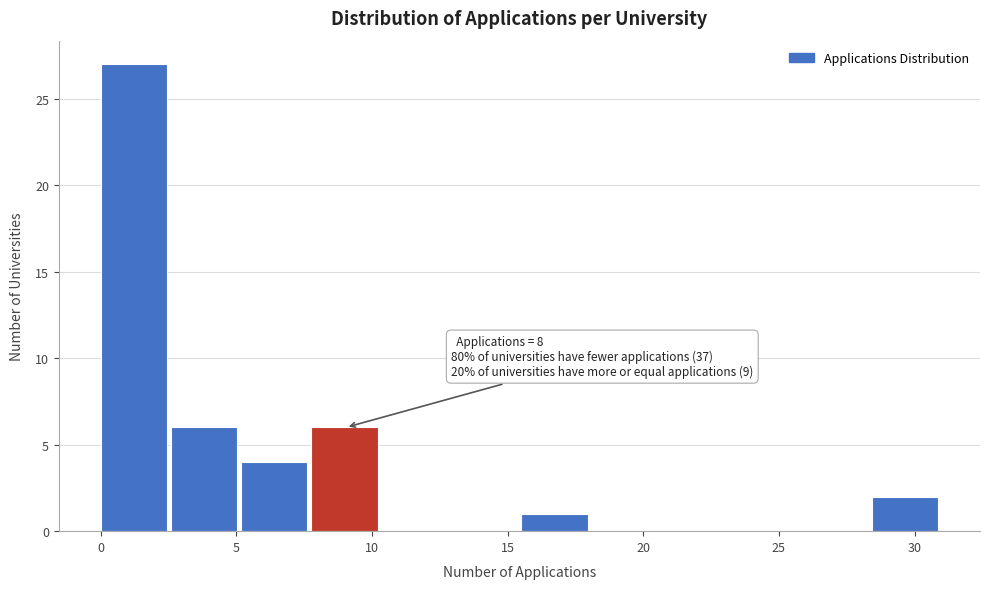

Over which range of the x-axis is the bar tallest?

0.0 to 2.5